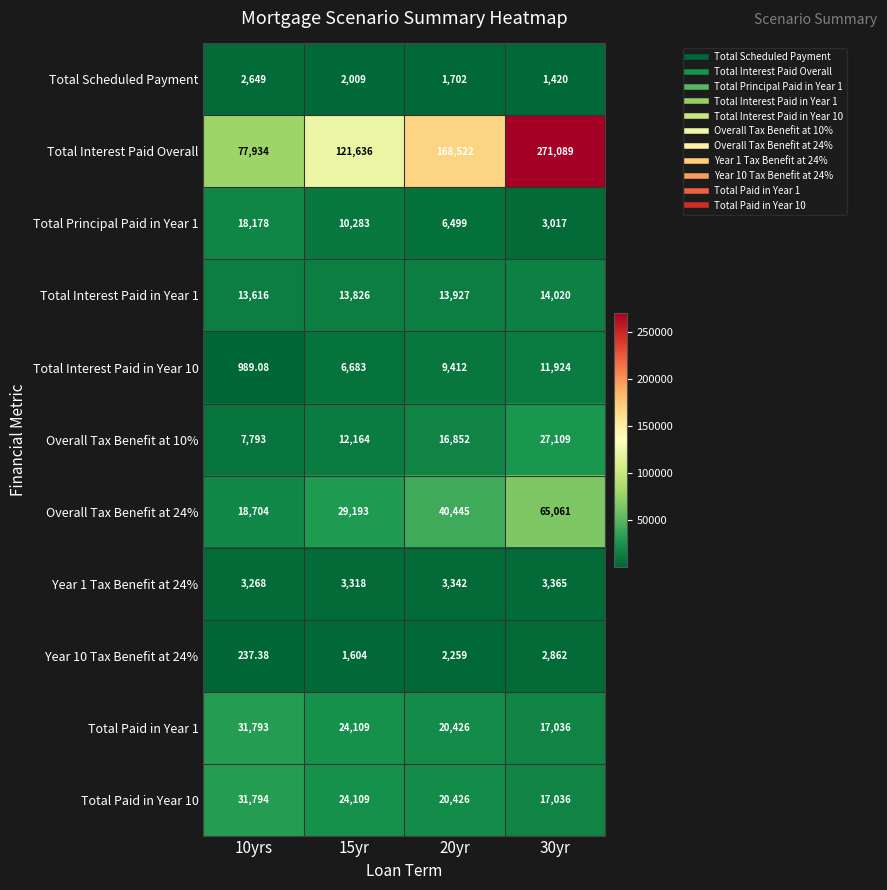

Which series has the largest total across all categories?

Total Interest Paid Overall